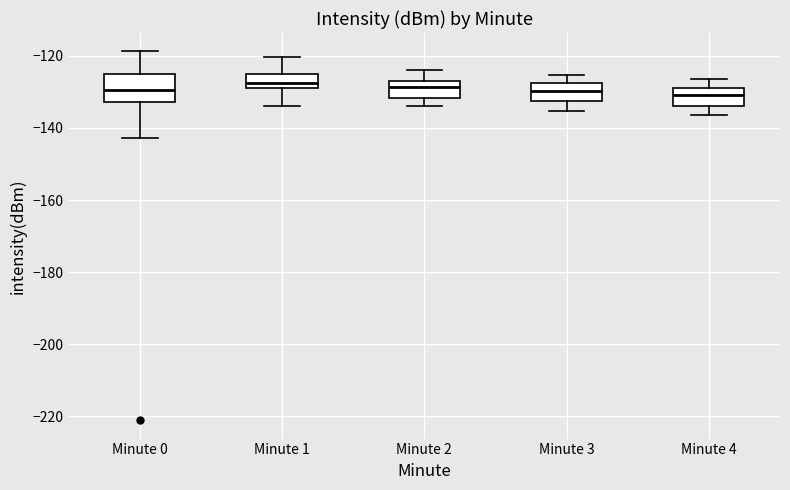

Where is the upper edge of the box for Minute 3 on the y-axis? The values are not printed on the chart, so give them approximately, as read against the axis.

-128